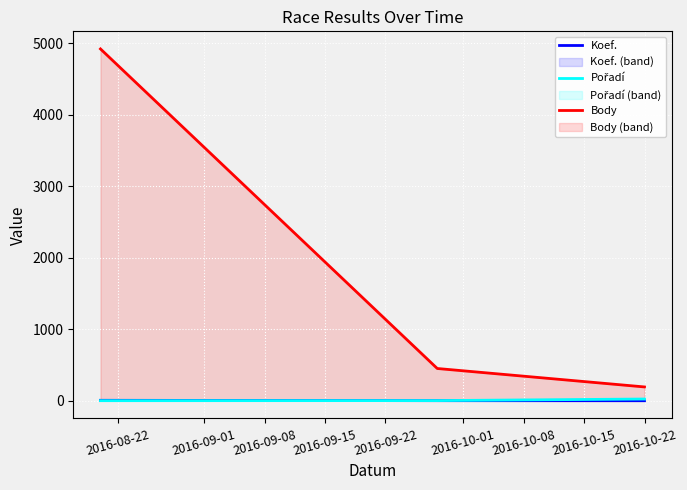

Which series has the largest total across all categories?

Body